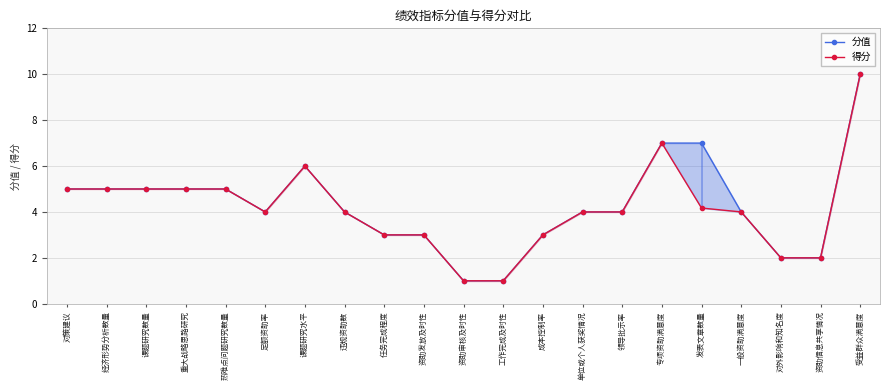

True or false: 分值 and 得分 intersect in this chart.

False